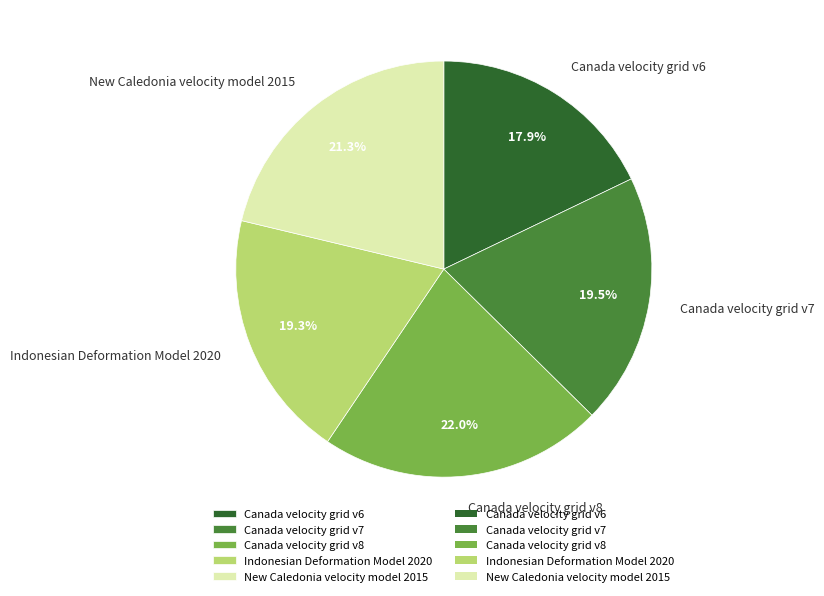

Does Canada velocity grid v7 account for over 50% of the chart?

No